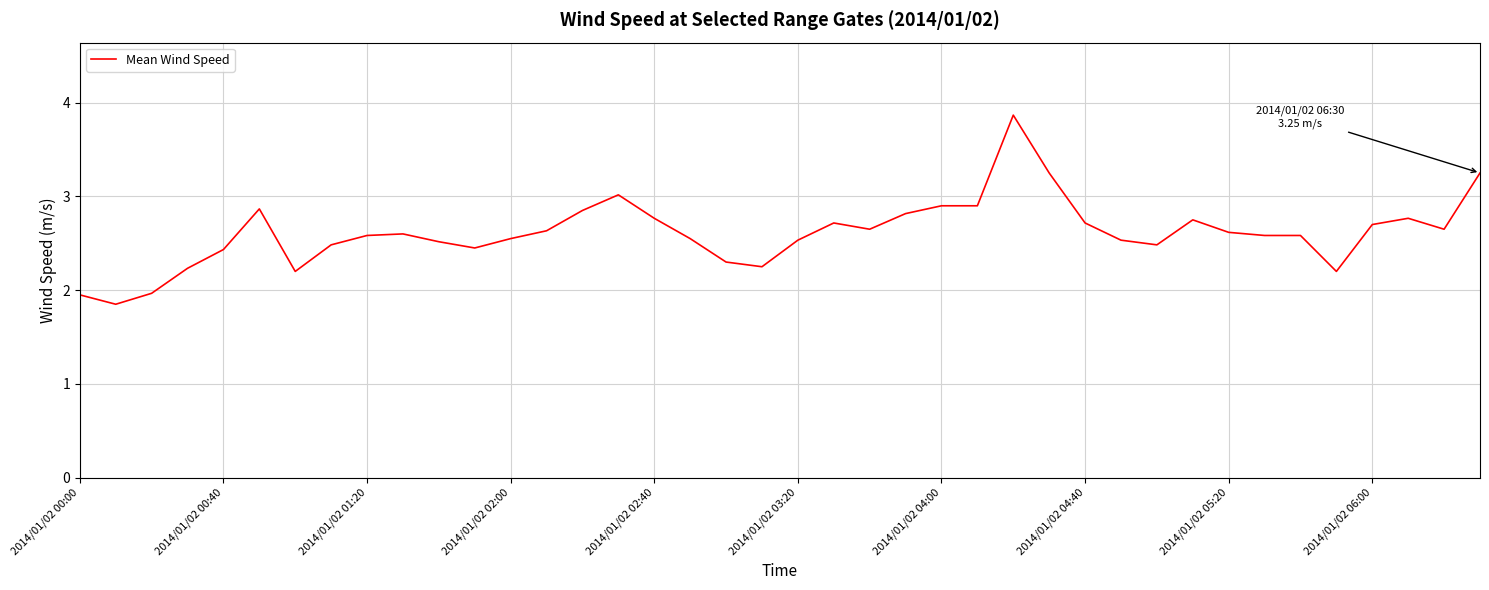

What is the difference between the maximum and minimum values?

2.0